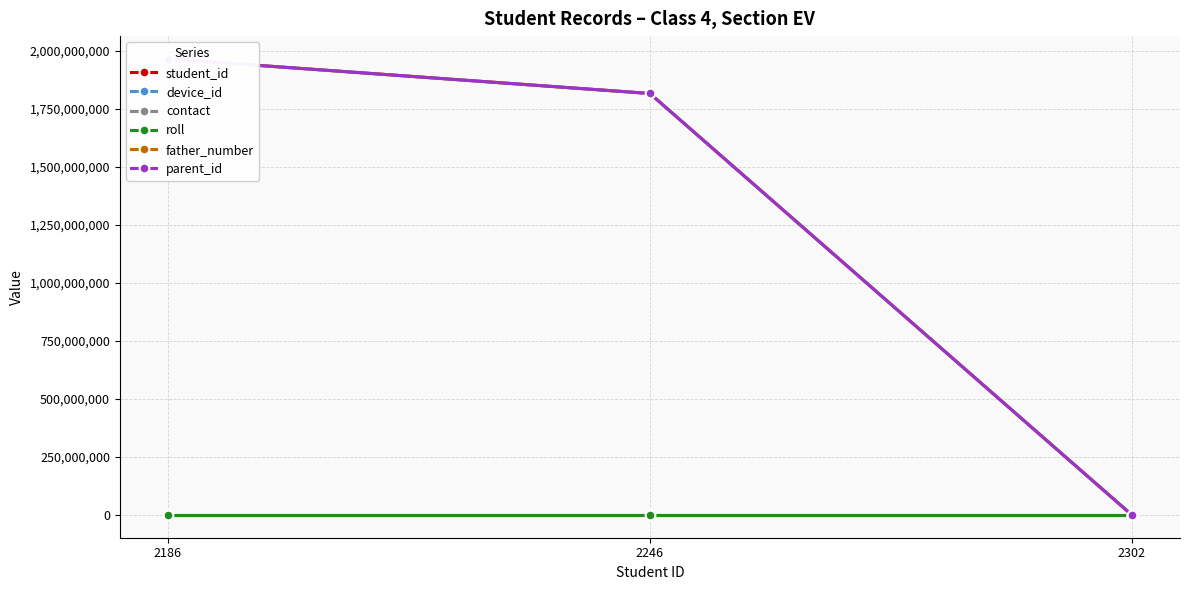

What is the sum of the father_number values at 2302 and 2246?

1817045716